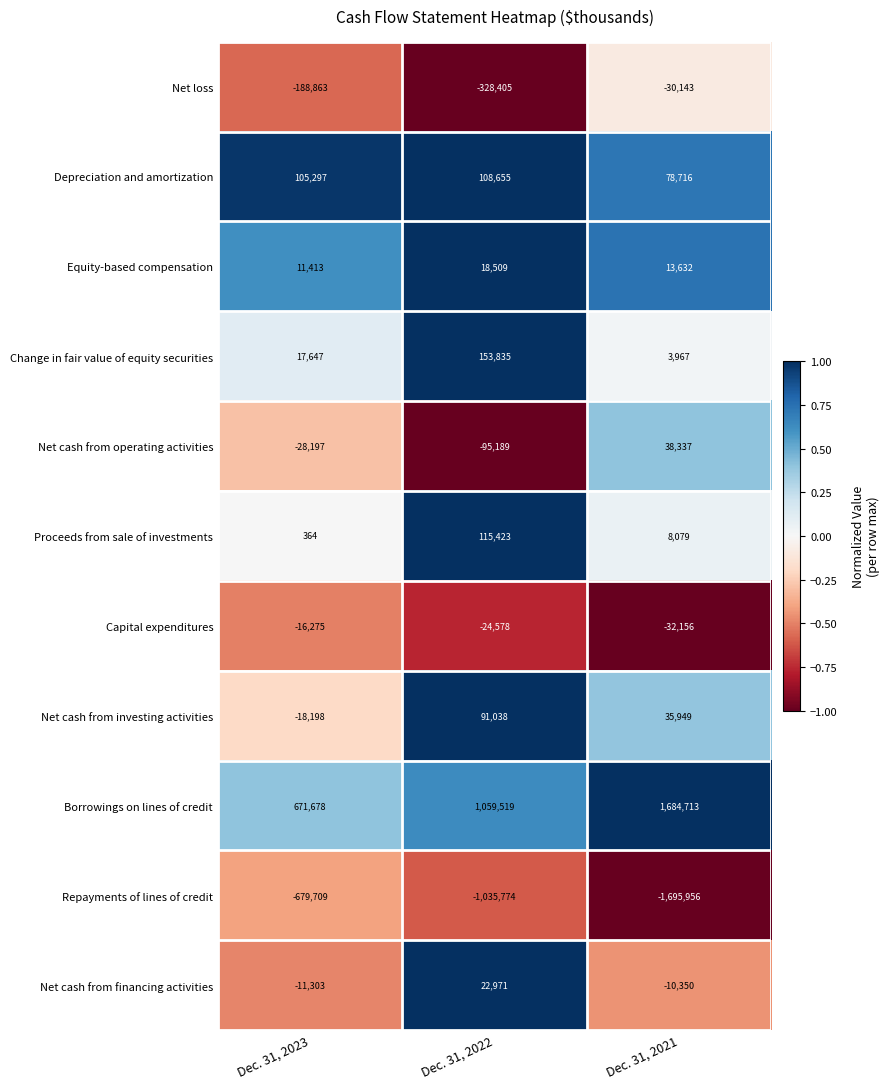

At which category does the chart reach its minimum across all series?

Dec. 31, 2021